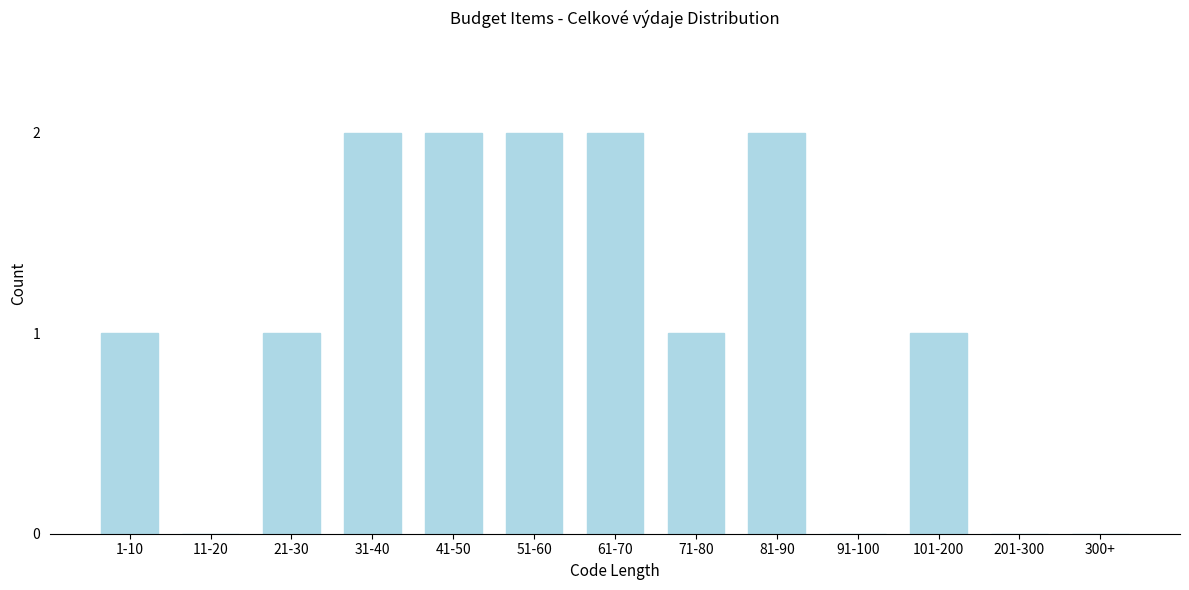

Reading left to right, what are all the values shown in this chart?

1-10=1	11-20=0	21-30=1	31-40=2	41-50=2	51-60=2	61-70=2	71-80=1	81-90=2	91-100=0	101-200=1	201-300=0	300+=0